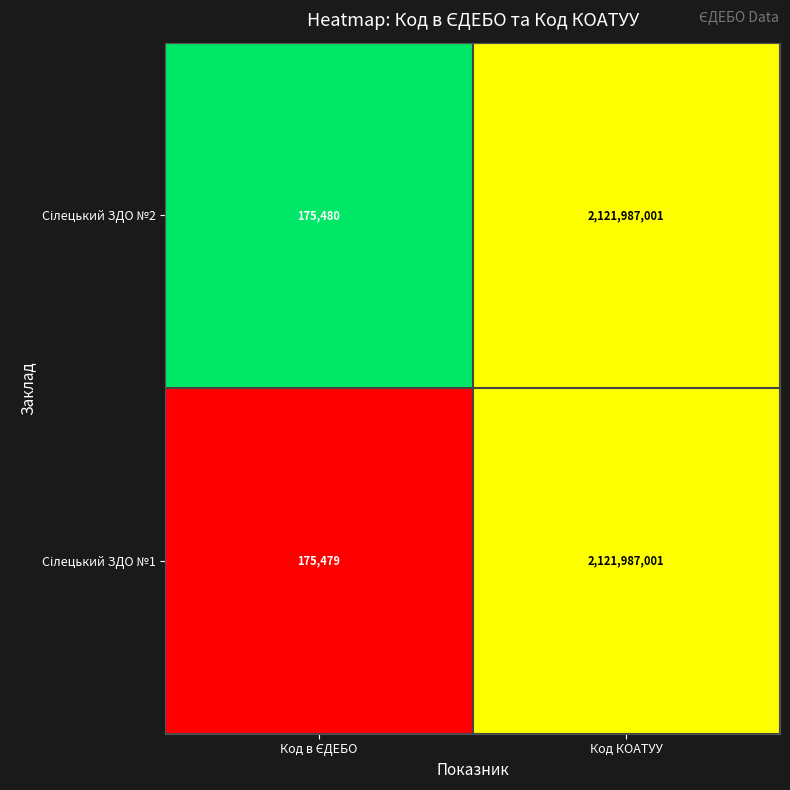

At which category is the sum across all series the highest?

Код КОАТУУ